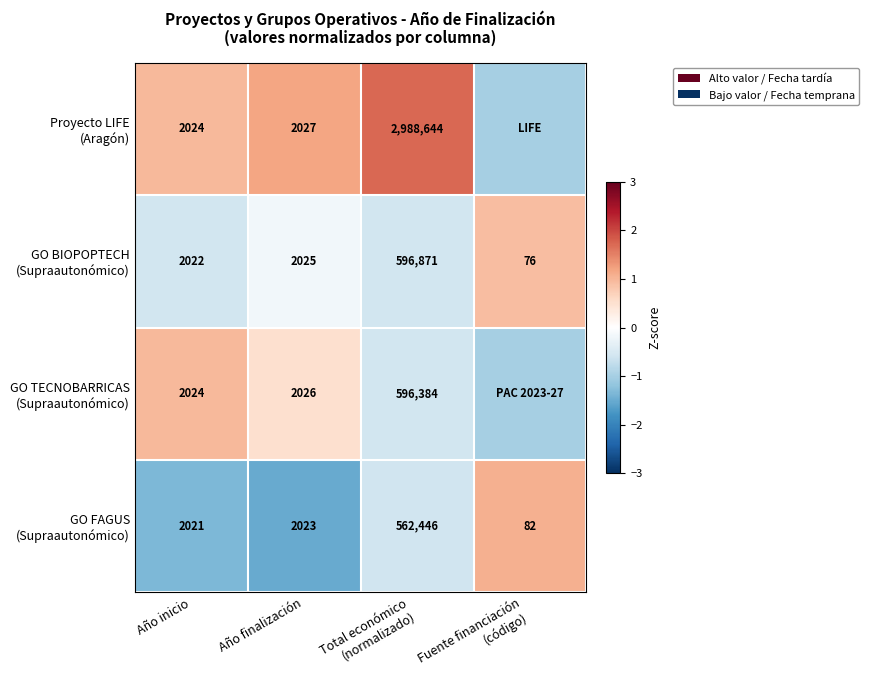

How many data points in Proyecto LIFE (Aragón) are above 1?

2